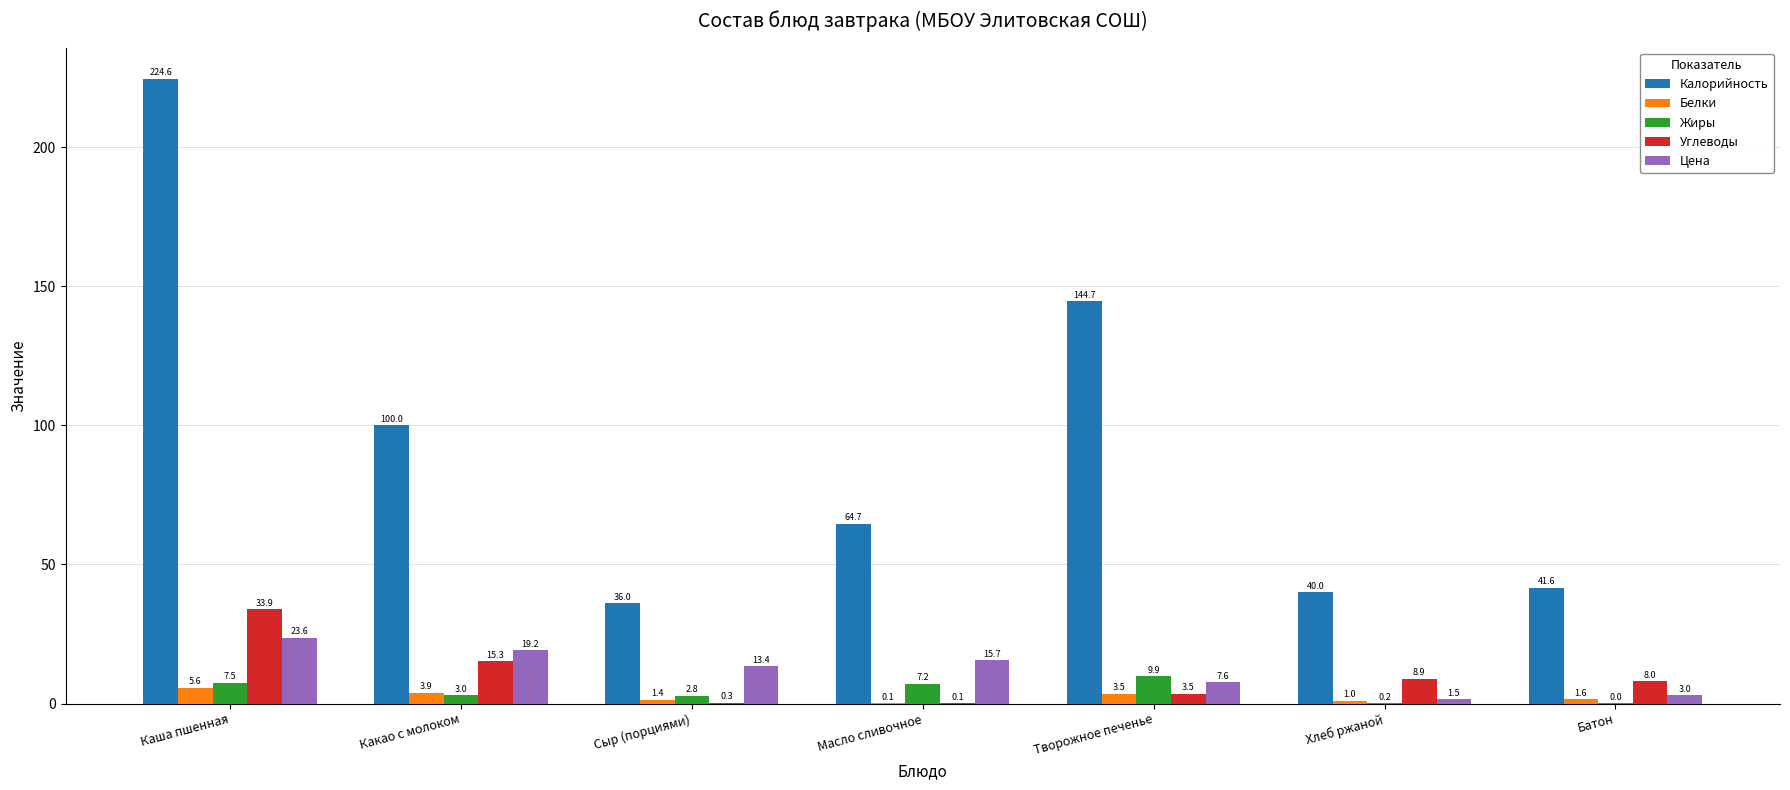

Where does the Калорийность series first go above 64?

Каша пшенная